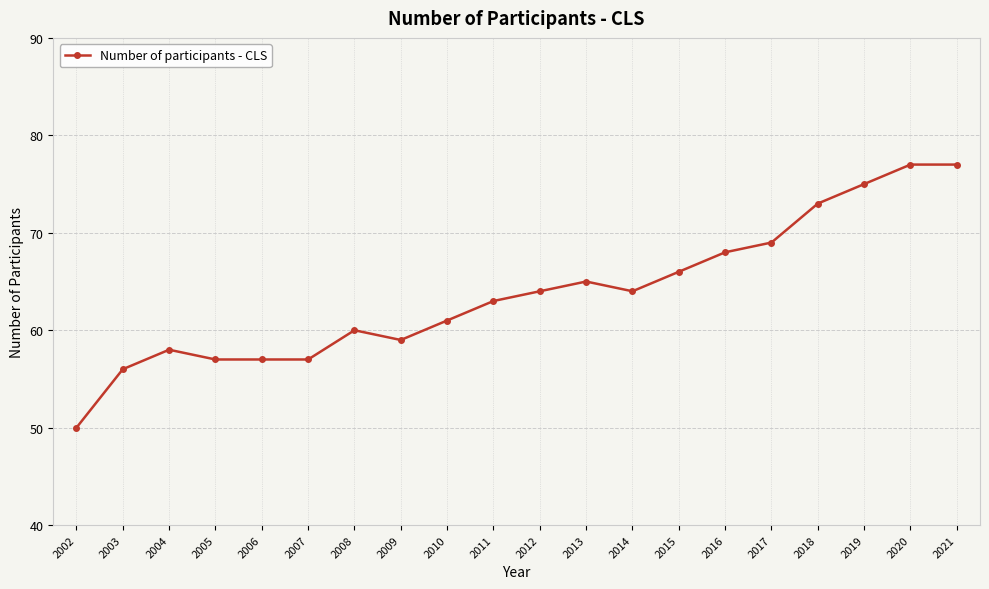

Between 2002 and 2011, which is larger?

2011